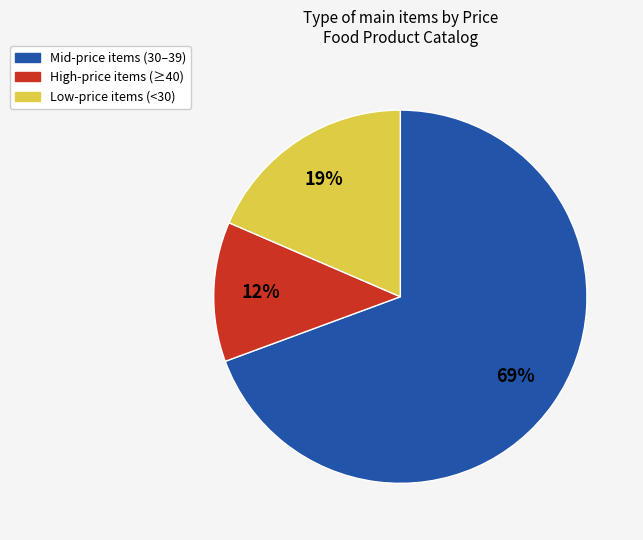

To the nearest percent, what is the difference between the largest and smallest slice percentages?

57%